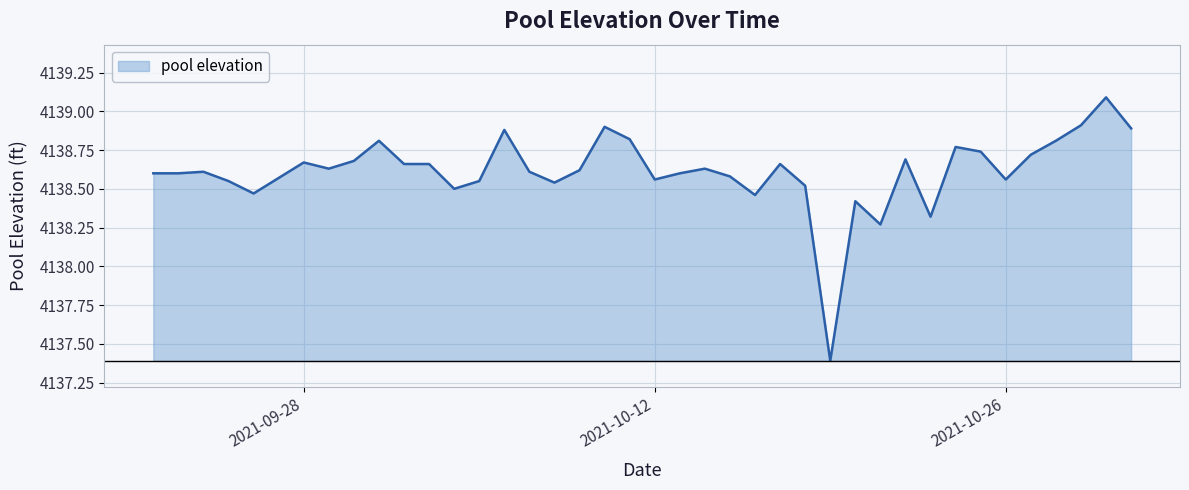

Does the chart display data point markers on the line(s)?

No